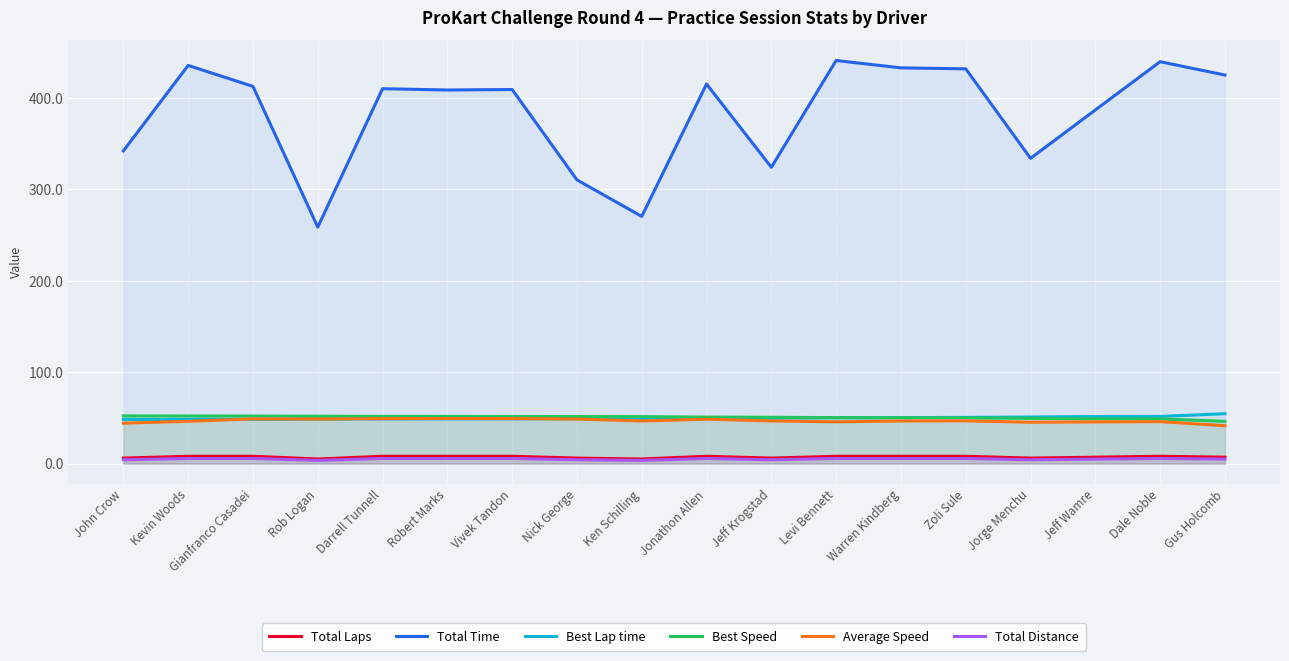

What is the label of the 12th point from the left?

Levi Bennett